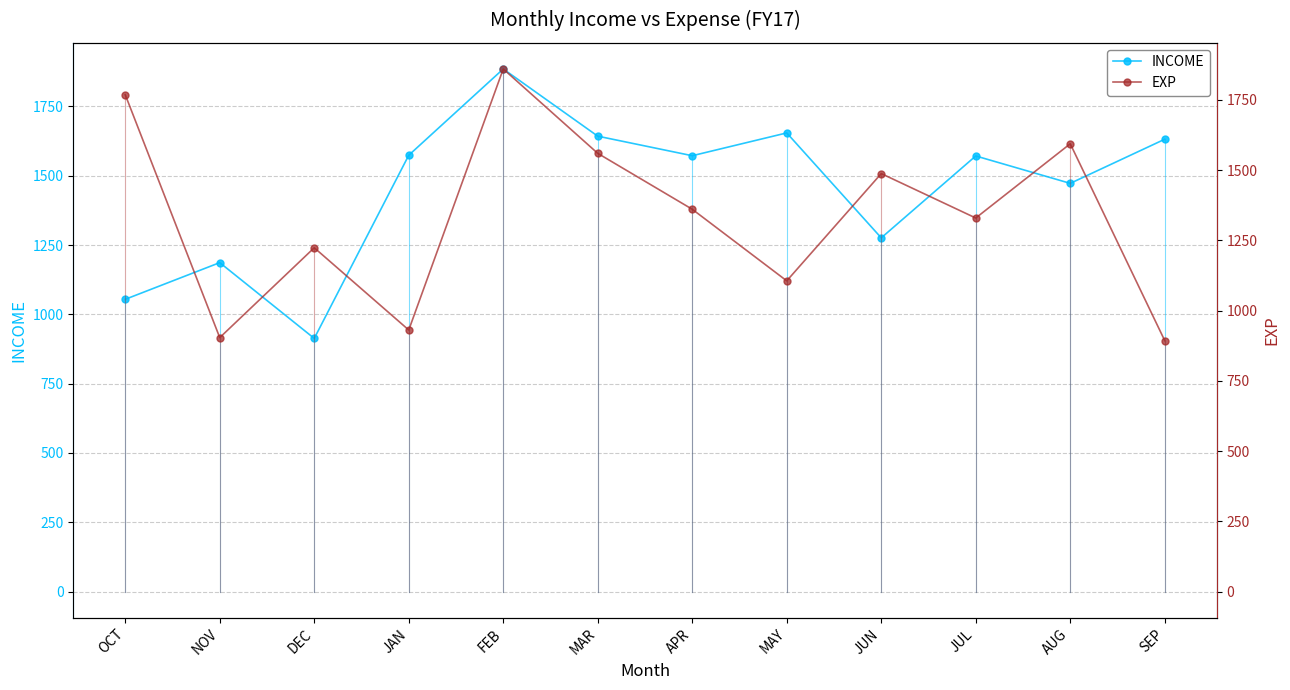

The INCOME series shows 1885.2 at FEB. True or false?

True